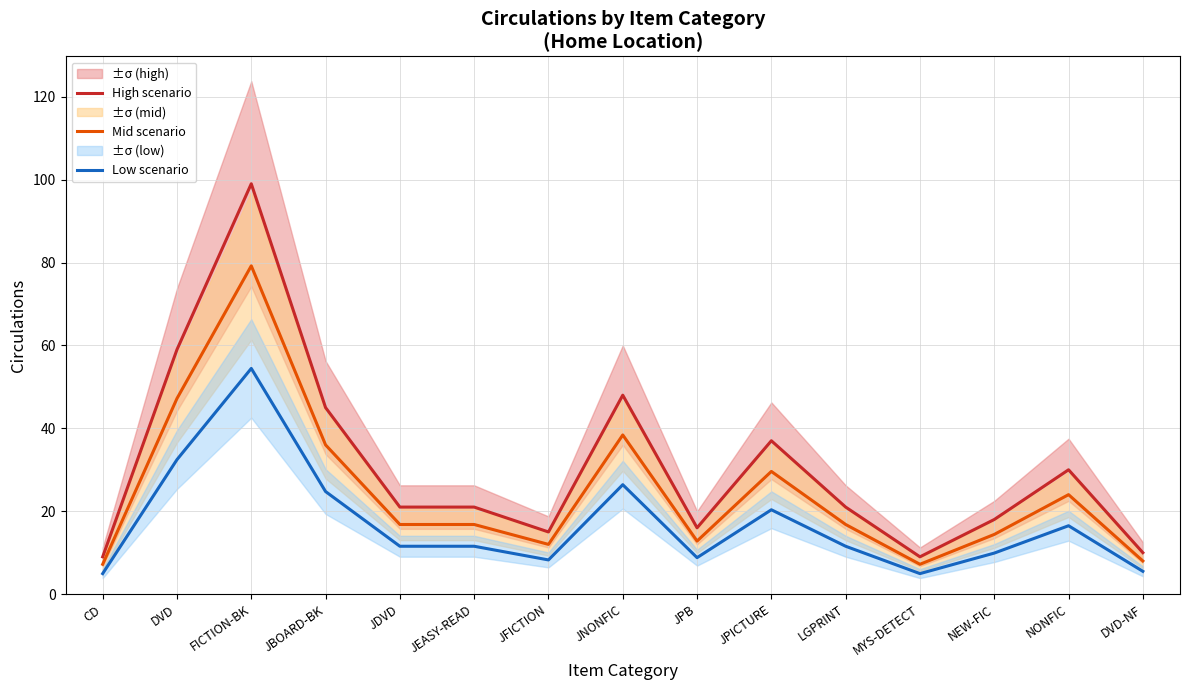

Count the number of data series in this chart.

3